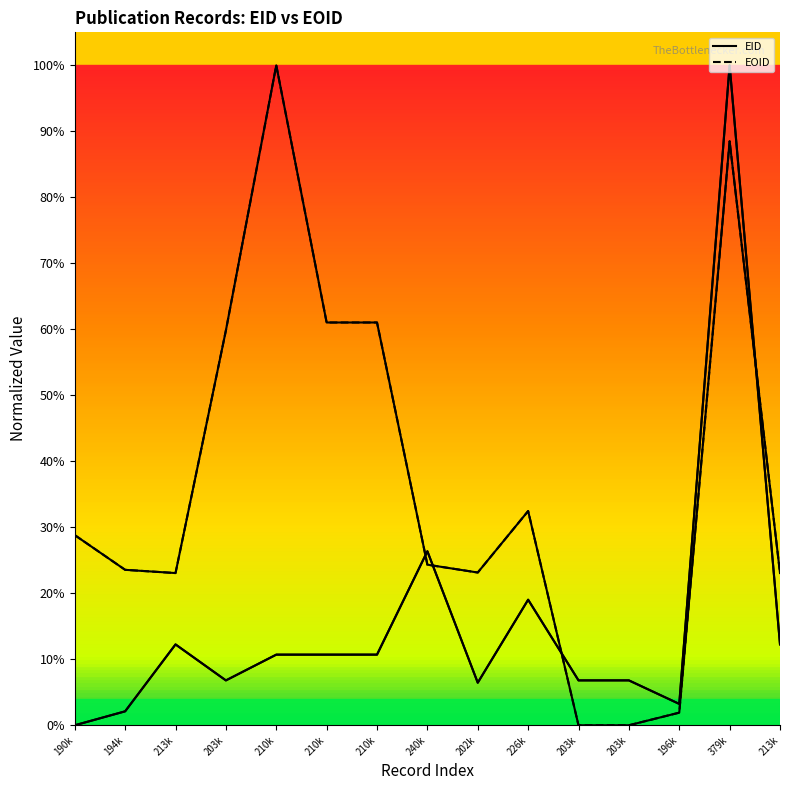

Reading left to right, what are all the values shown in this chart?

EID: 0.0	0.0	0.1	0.1	0.1	0.1	0.1	0.3	0.1	0.2	0.1	0.1	0.0	1.0	0.1
EOID: 0.3	0.2	0.2	0.6	1.0	0.6	0.6	0.2	0.2	0.3	0.0	0.0	0.0	0.9	0.2